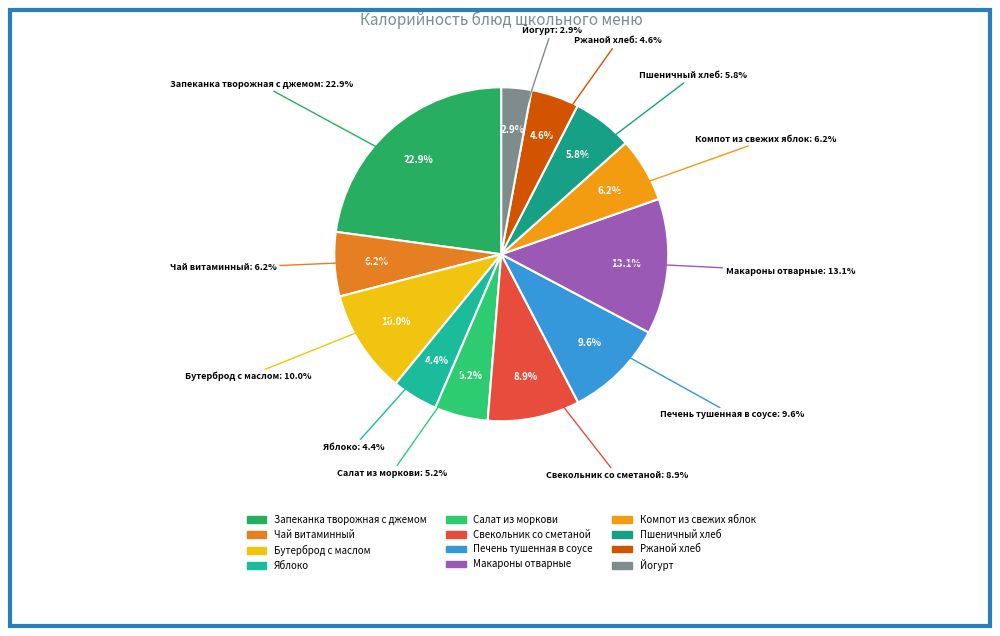

Rank the categories by value from highest to lowest.

Запеканка творожная с джемом, Макароны отварные, Бутерброд с маслом, Печень тушенная в соусе, Свекольник со сметаной, Компот из свежих яблок, Чай витаминный, Пшеничный хлеб, Салат из моркови, Ржаной хлеб, Яблоко, Йогурт